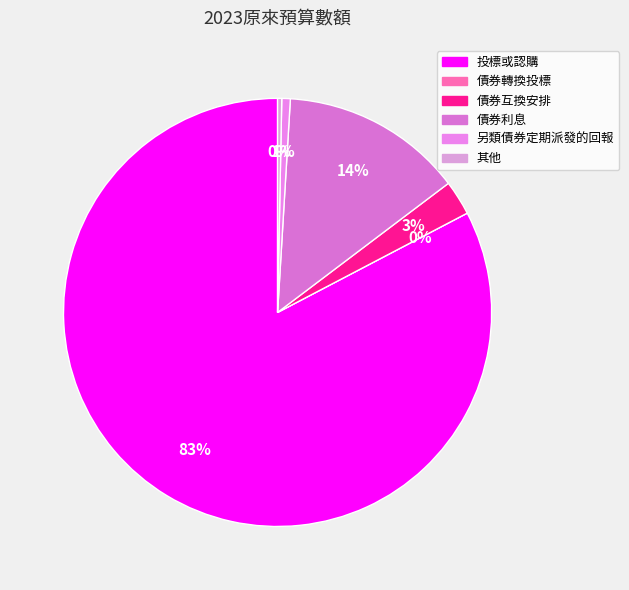

What is the change in value from 投標或認購 to 其他?

-31384831